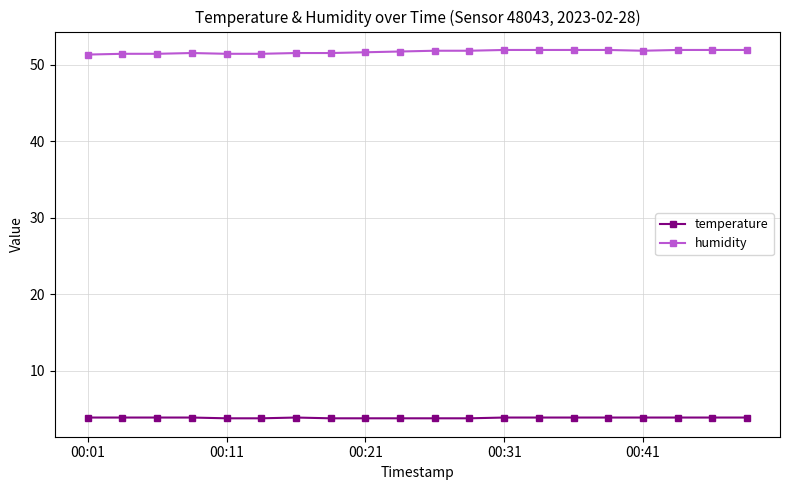

What is the average value of the temperature series?

3.9